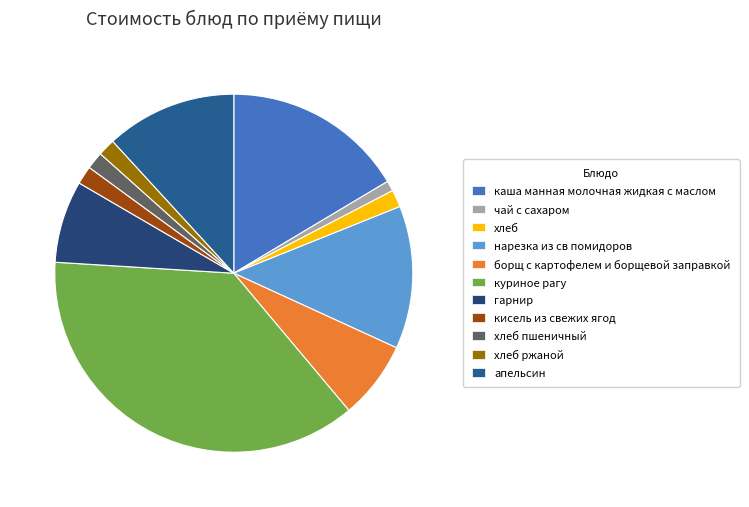

What is the total percentage of хлеб and чай с сахаром?

2.5%